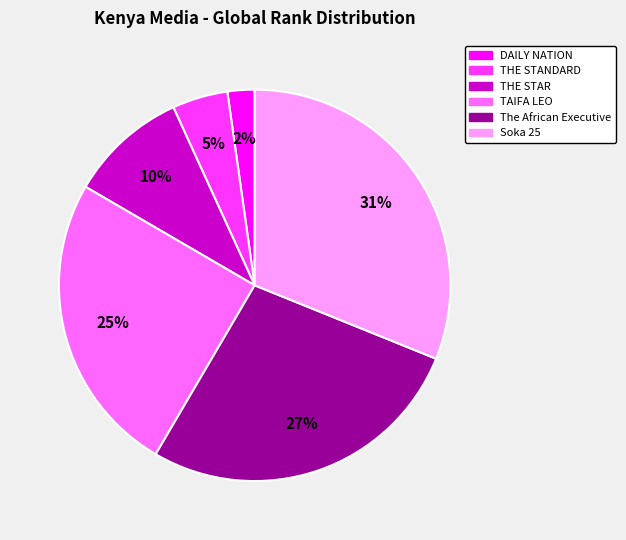

True or false: TAIFA LEO accounts for 20% of the total.

False